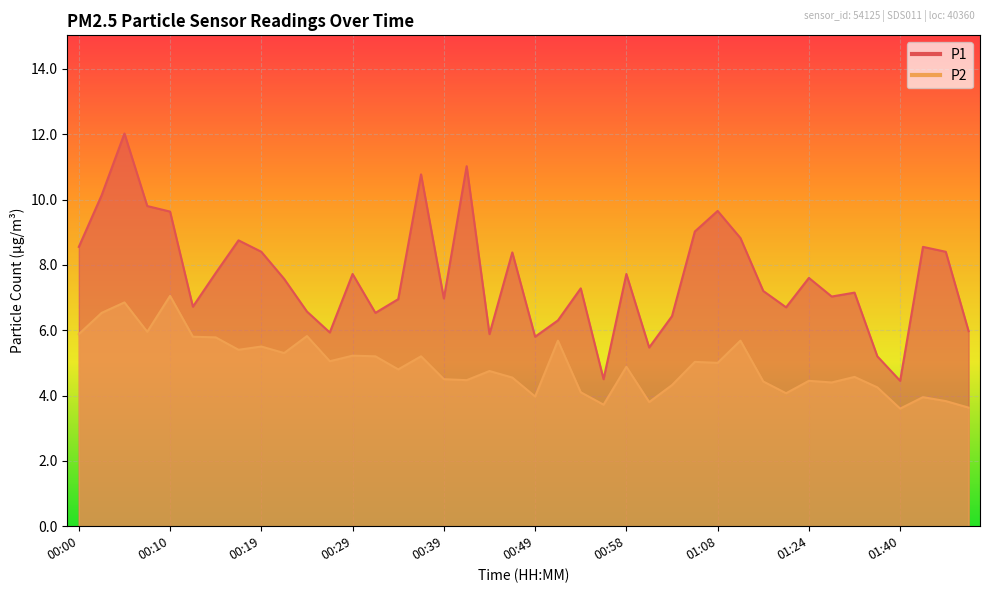

Reading left to right, list all the values displayed in this chart.

P1: 00:00=8.6	00:02=10.1	00:05=12.0	00:07=9.8	00:10=9.6	00:12=6.7	00:15=7.8	00:17=8.8	00:19=8.4	00:22=7.6	00:24=6.6	00:27=5.9	00:29=7.7	00:32=6.5	00:34=7.0	00:36=10.8	00:39=7.0	00:41=11.0	00:44=5.9	00:46=8.4	00:49=5.8	00:51=6.3	00:53=7.3	00:56=4.5	00:58=7.7	01:01=5.5	01:03=6.4	01:06=9.0	01:08=9.7	01:13=8.8	01:19=7.2	01:22=6.7	01:24=7.6	01:32=7.0	01:35=7.2	01:37=5.2	01:40=4.5	01:42=8.6	01:45=8.4	01:47=6.0
P2: 00:00=5.9	00:02=6.5	00:05=6.8	00:07=6.0	00:10=7.0	00:12=5.8	00:15=5.8	00:17=5.4	00:19=5.5	00:22=5.3	00:24=5.8	00:27=5.0	00:29=5.2	00:32=5.2	00:34=4.8	00:36=5.2	00:39=4.5	00:41=4.5	00:44=4.8	00:46=4.5	00:49=4.0	00:51=5.7	00:53=4.1	00:56=3.7	00:58=4.9	01:01=3.8	01:03=4.3	01:06=5.0	01:08=5.0	01:13=5.7	01:19=4.4	01:22=4.1	01:24=4.5	01:32=4.4	01:35=4.6	01:37=4.2	01:40=3.6	01:42=4.0	01:45=3.8	01:47=3.6